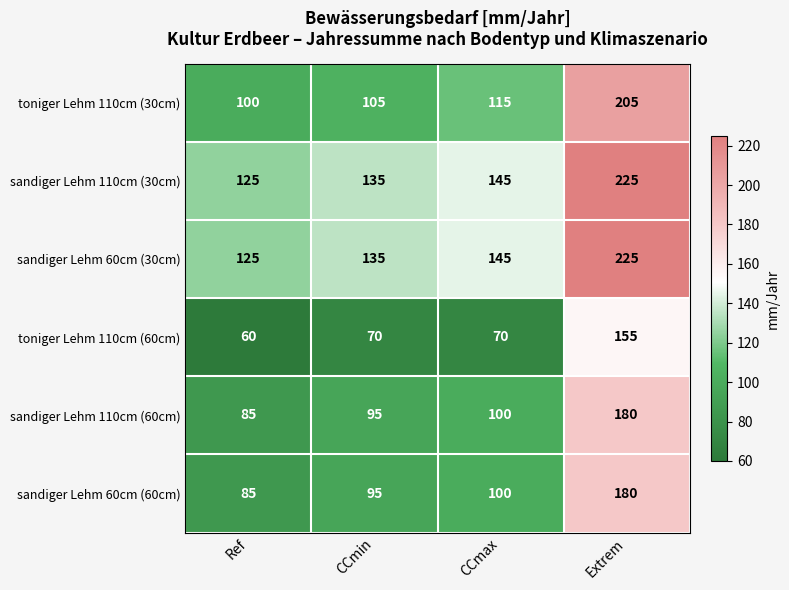

The toniger Lehm 110cm (30cm) series shows 134 at Extrem. True or false?

False